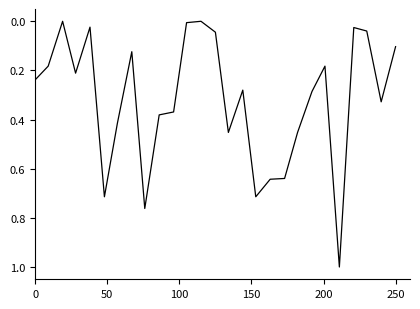

What is the greatest value displayed?

1.0